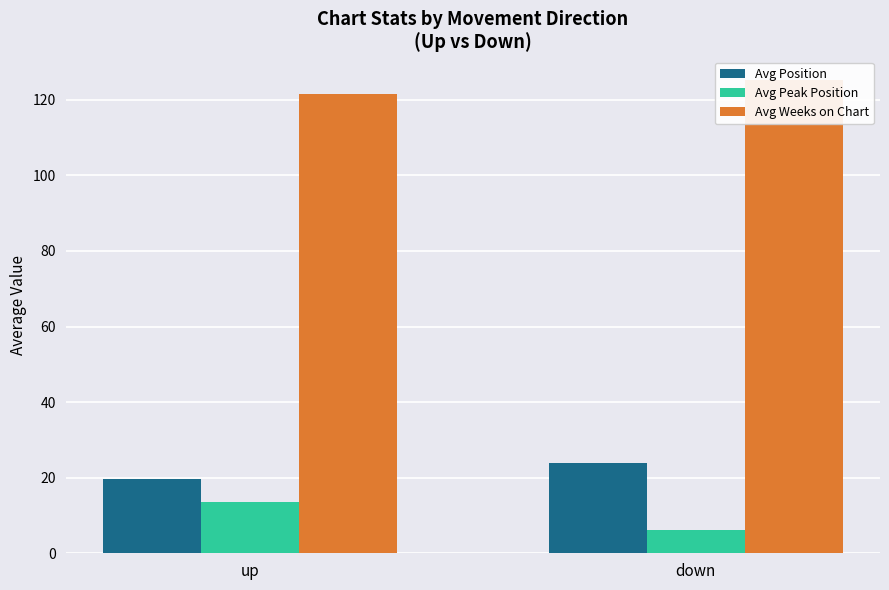

What position from the right is down?

1